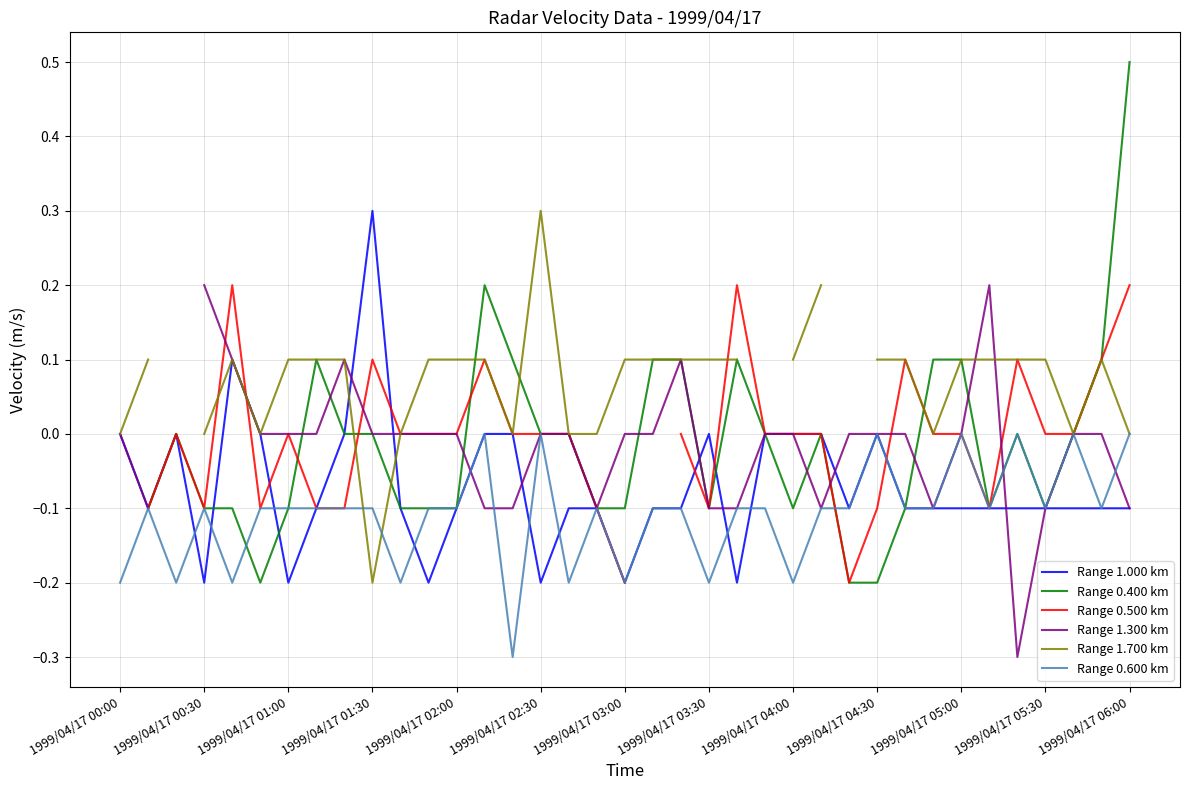

How many intersections are there between Range 0.400 km and Range 0.600 km?

2